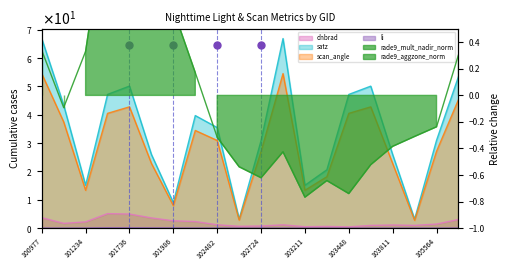

Which category has the lowest value across all series?

103211